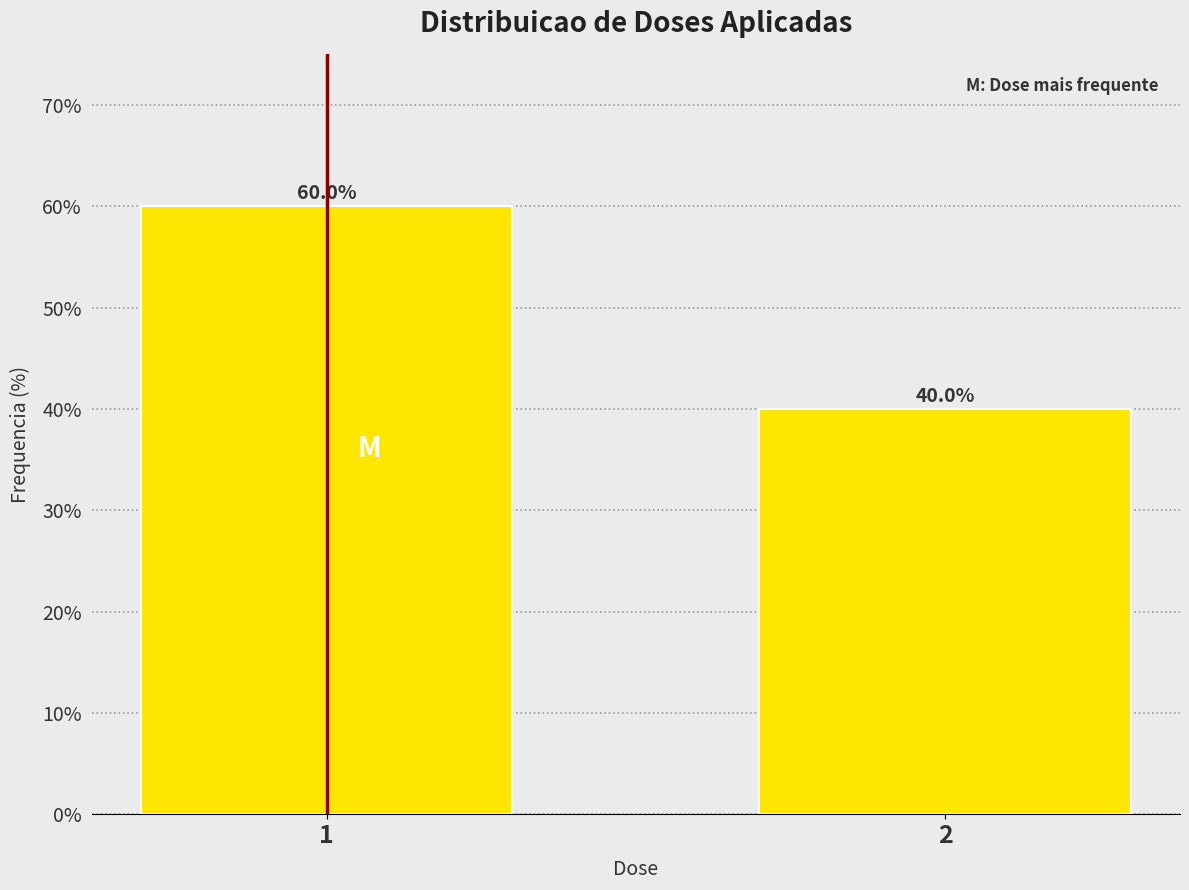

Reading right to left, what are all the values shown in this chart?

40	60